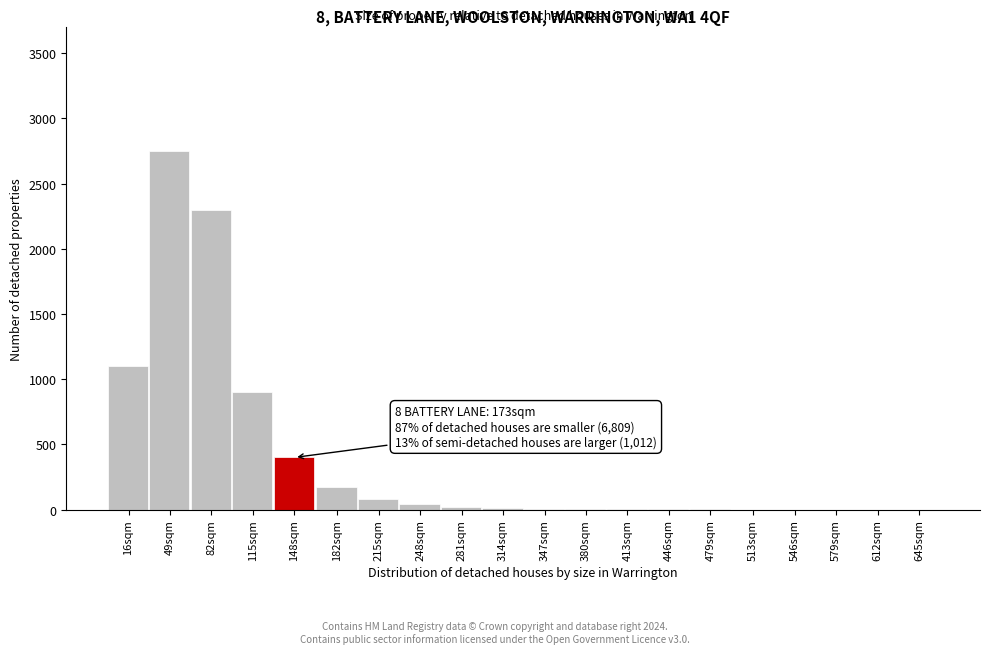

What is the ratio of the value at 16sqm to the value at 182sqm?

6.3